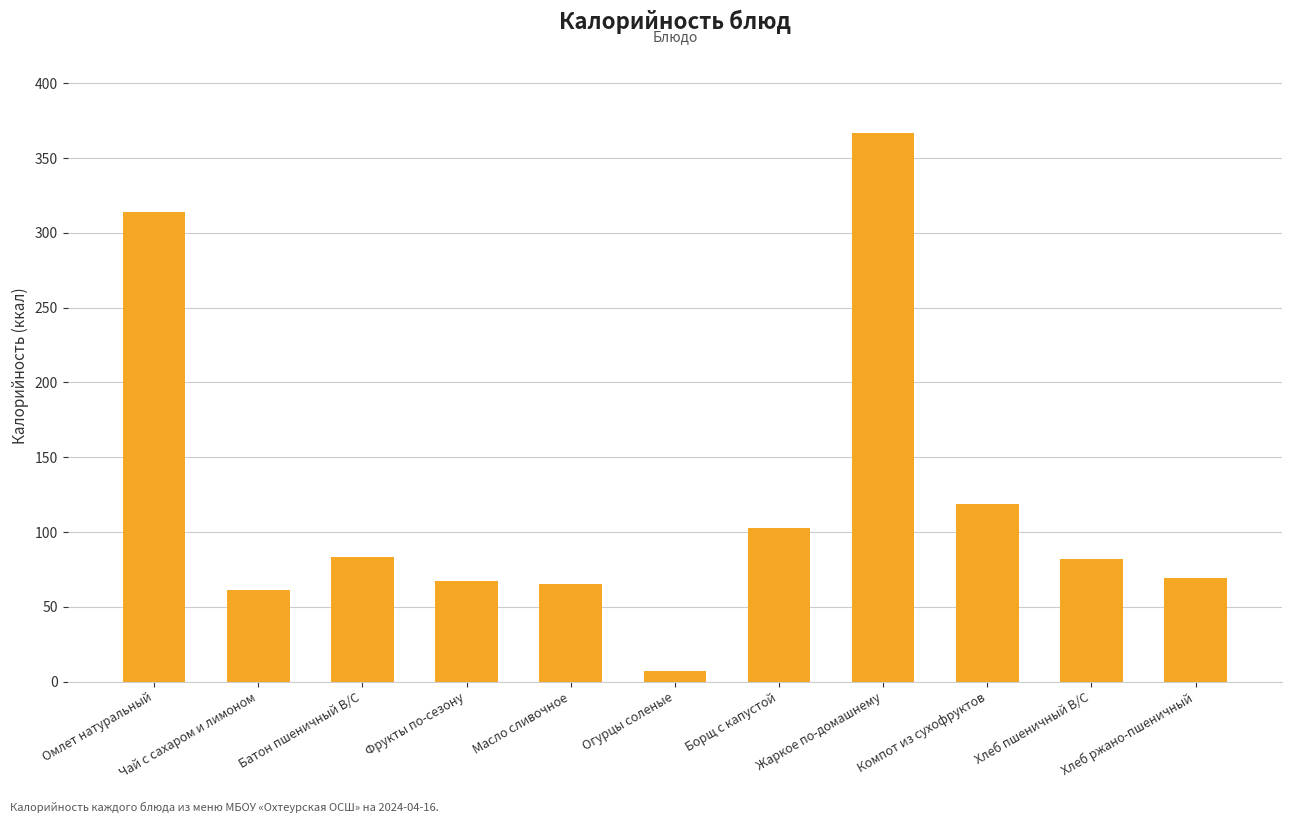

What is the sum of all values?

1337